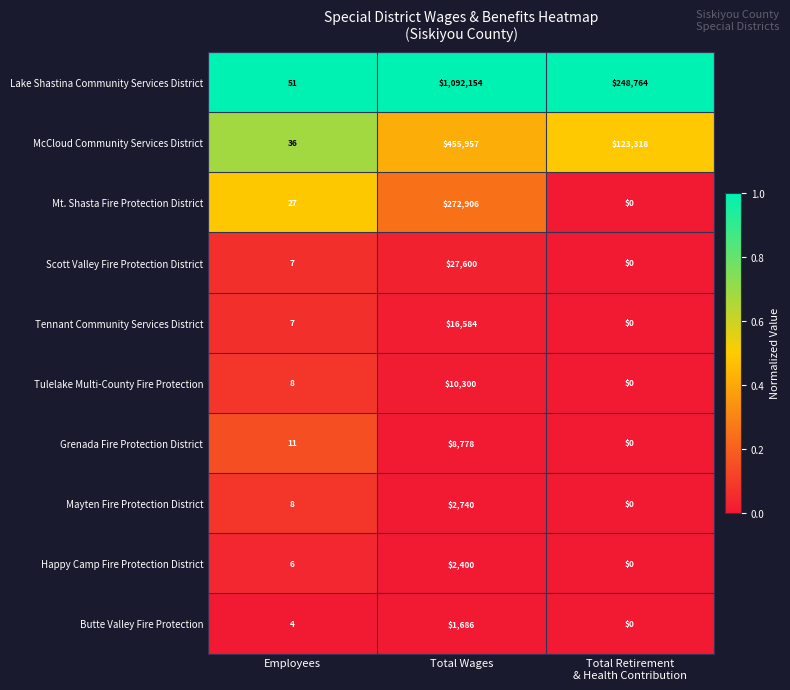

At which category is the sum across all series the highest?

Total Wages